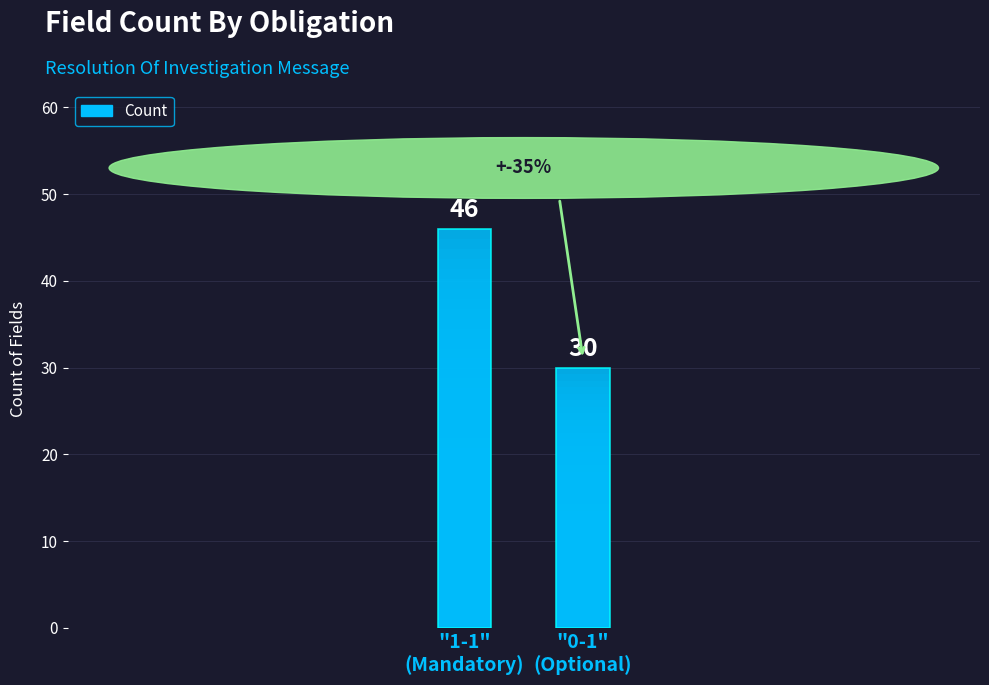

What is the label of the 2nd bar from the left?

"0-1"
(Optional)